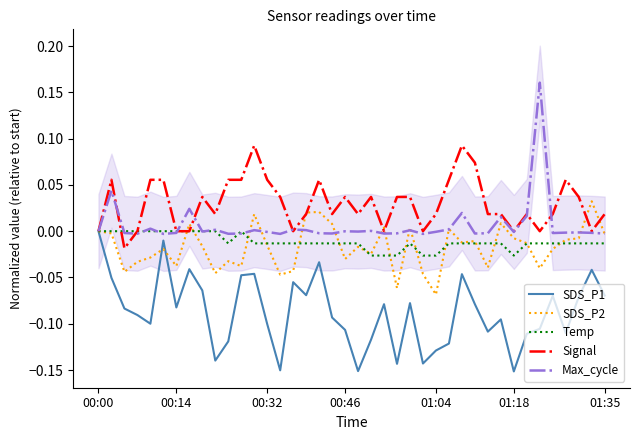

Between 39 and 10, which is larger?

39